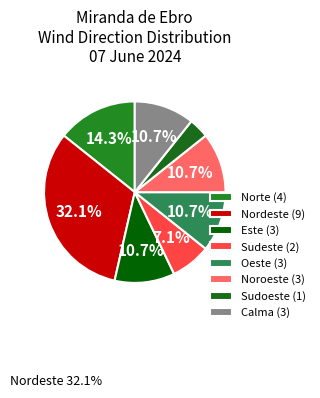

Approximately how many times larger is the value at Norte compared to Oeste?

1.3